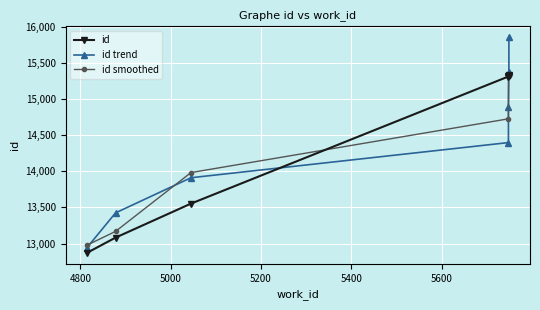

List the series in order of their peak value, highest first.

id trend, id, id smoothed